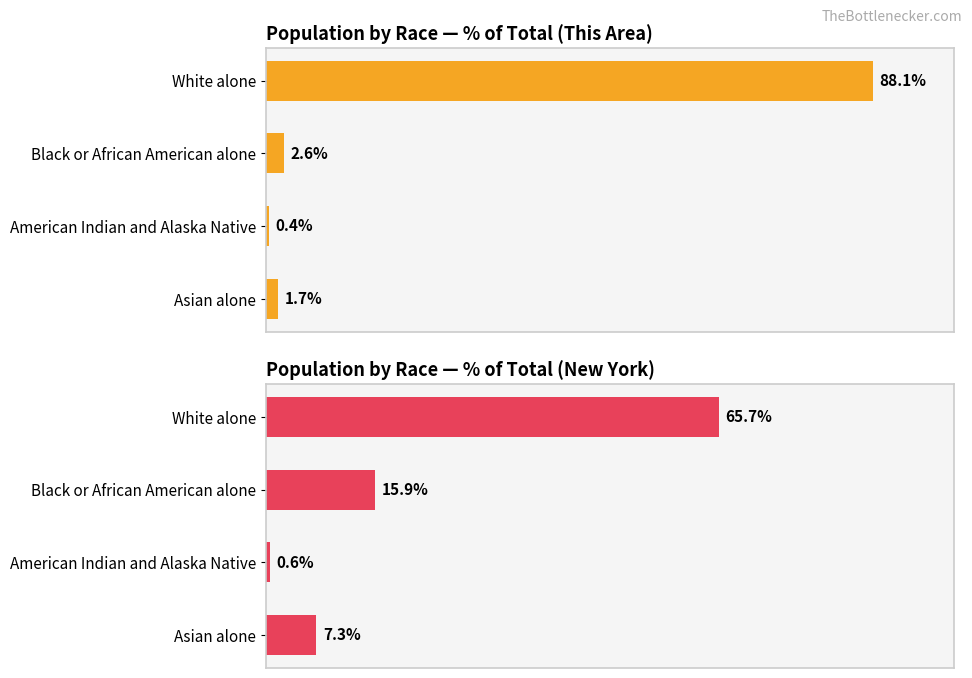

Reading left to right, list all the values displayed in this chart.

This Area: 88.1	2.6	0.4	1.7
New York: 65.7	15.9	0.6	7.3